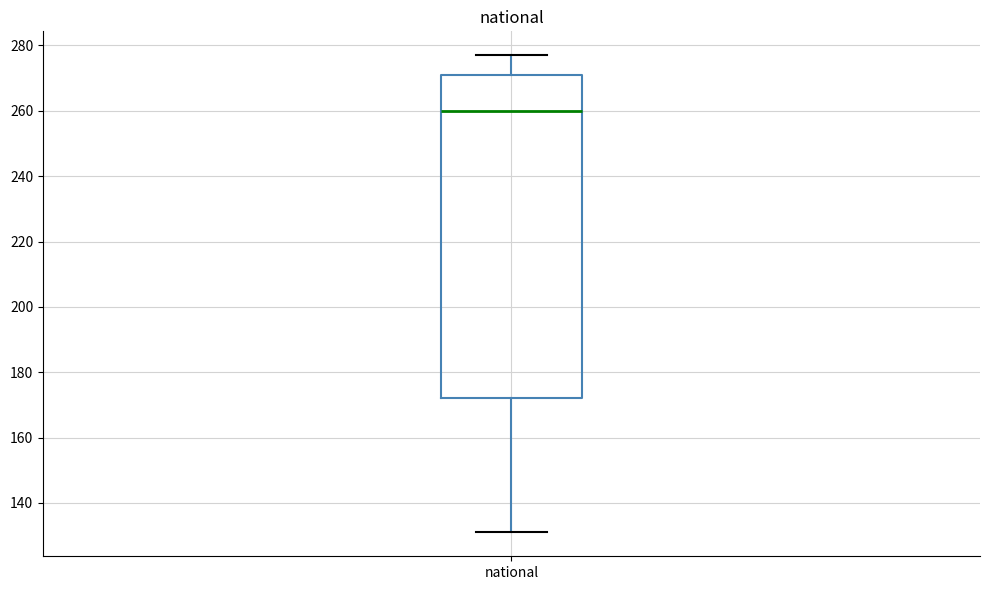

Read this box plot against the y-axis: the position of the median line, the range covered by the box, and the ends of both whiskers. The values are not printed on the chart, so give them approximately, as read against the axis.

median 260, box 172 to 272, whiskers 132 to 278